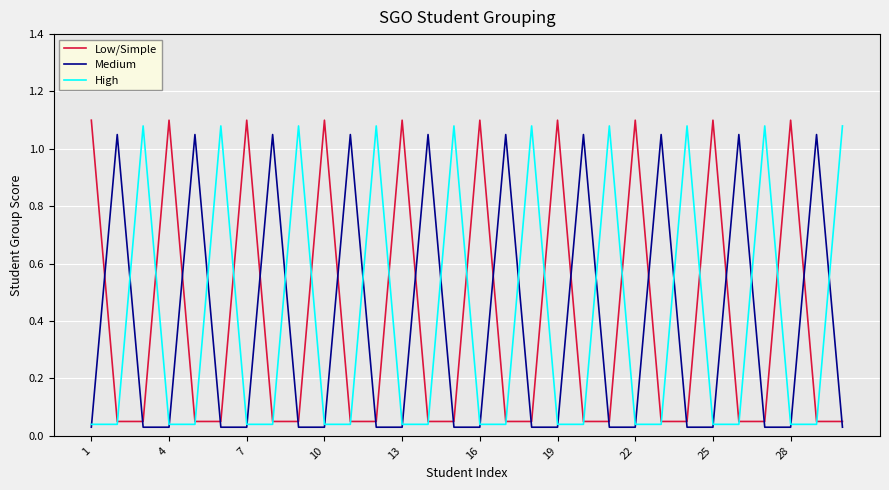

How many lines are shown in the chart?

3